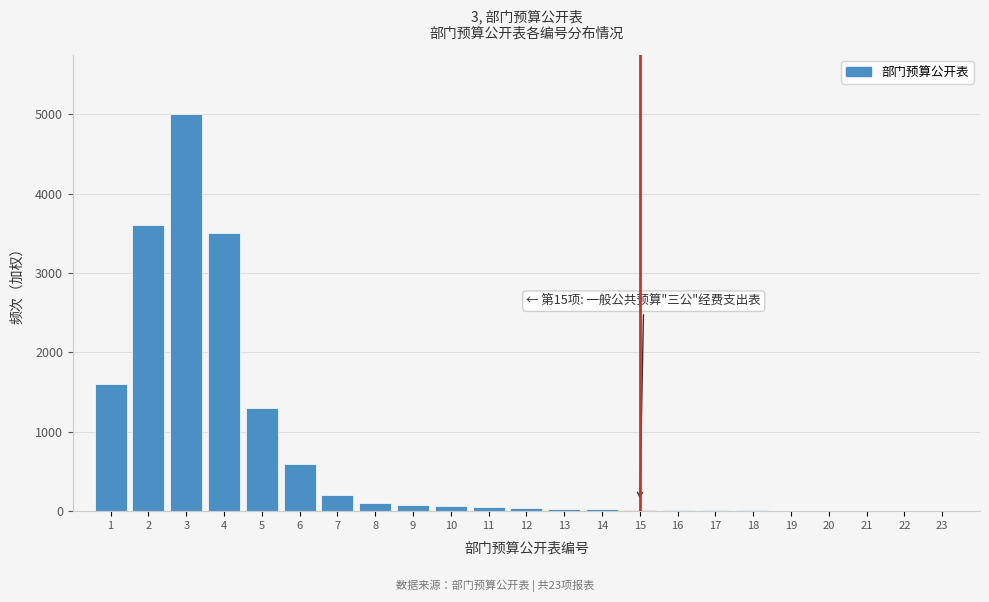

The value at 4 is 3500. True or false?

True